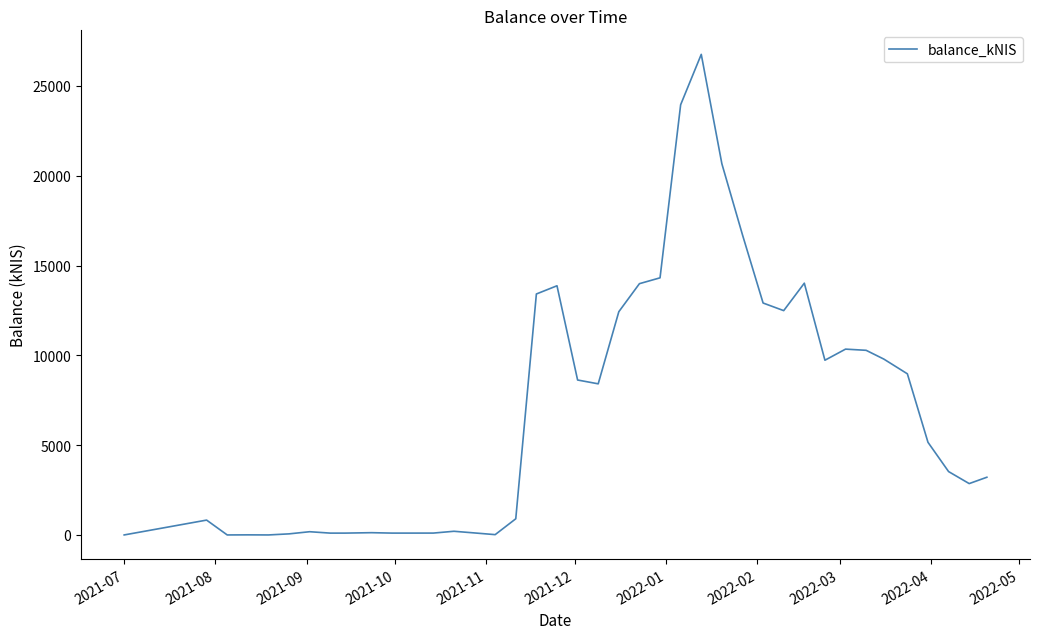

What is the maximum value shown in the chart?

26758.5